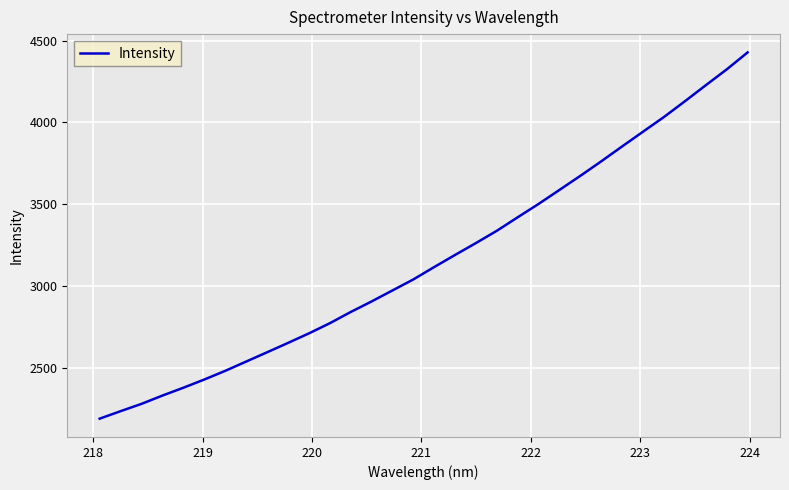

What is the difference between the maximum and minimum values?

2239.1